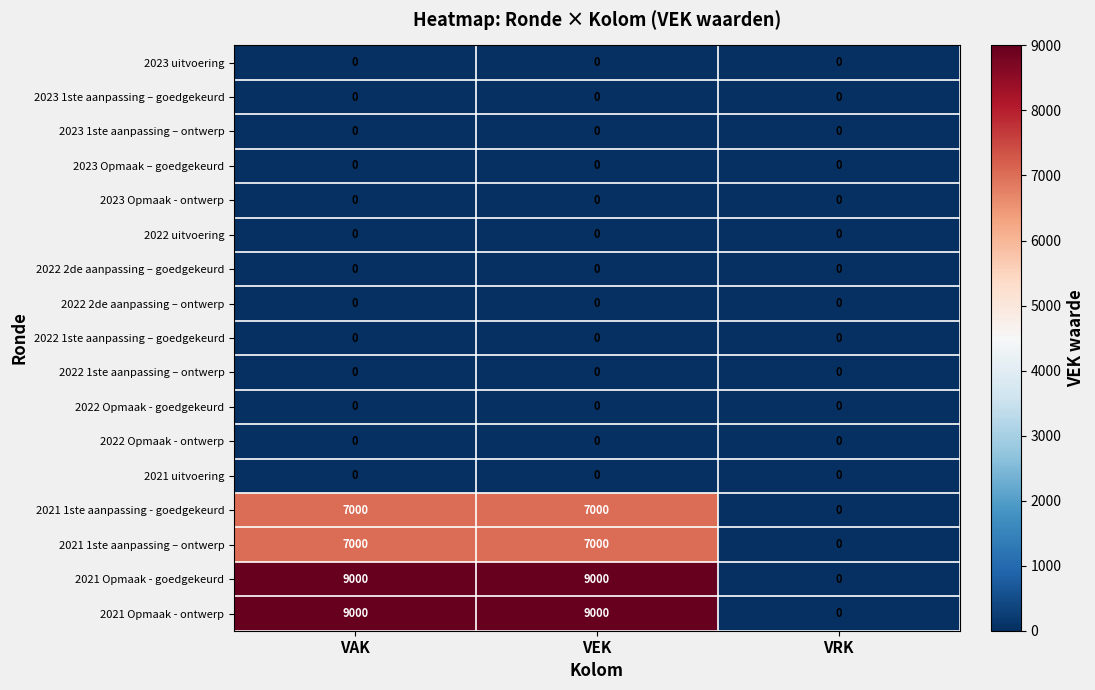

How many distinct data groups are displayed?

17